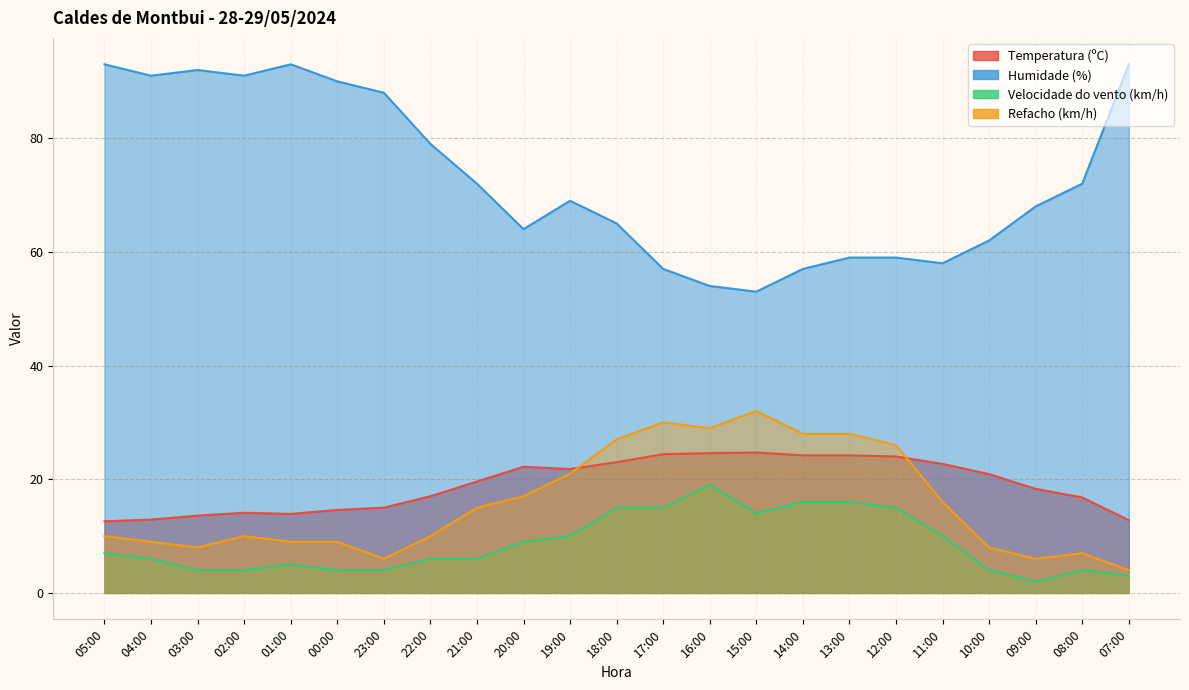

What is the difference between the second highest and second lowest values in the Humidade (%) series?

39.0